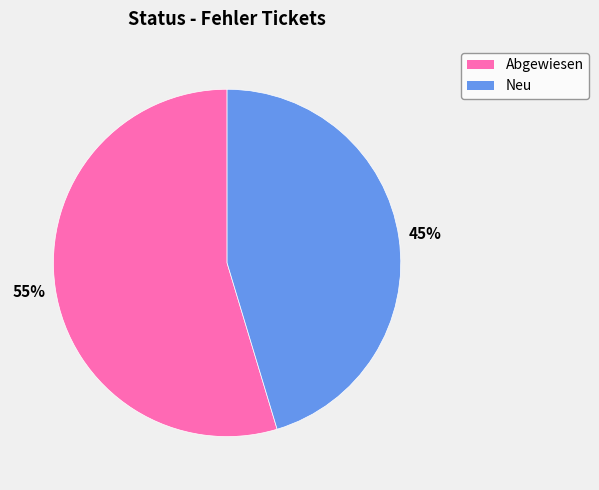

To the nearest percent, what portion does Neu represent?

45%